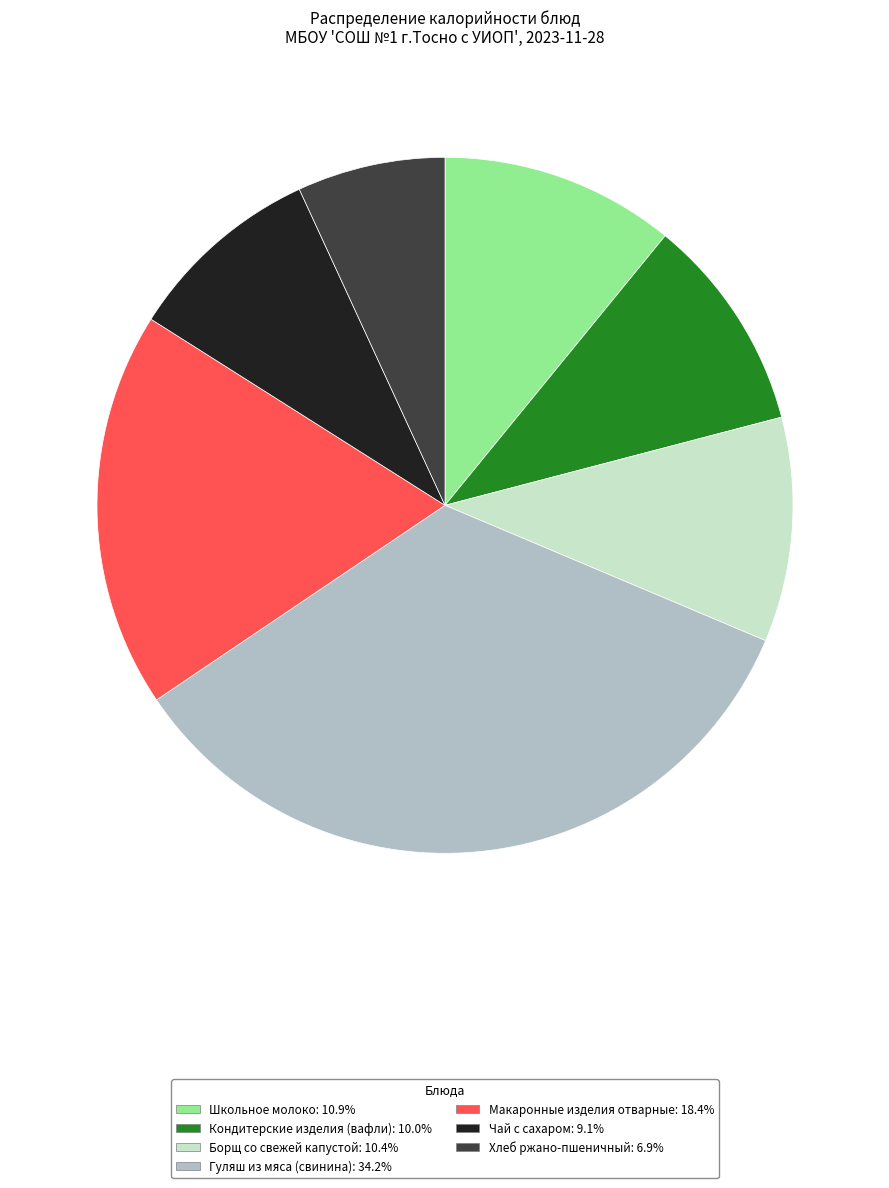

The Борщ со свежей капустой slice represents 10% of the pie. True or false?

True